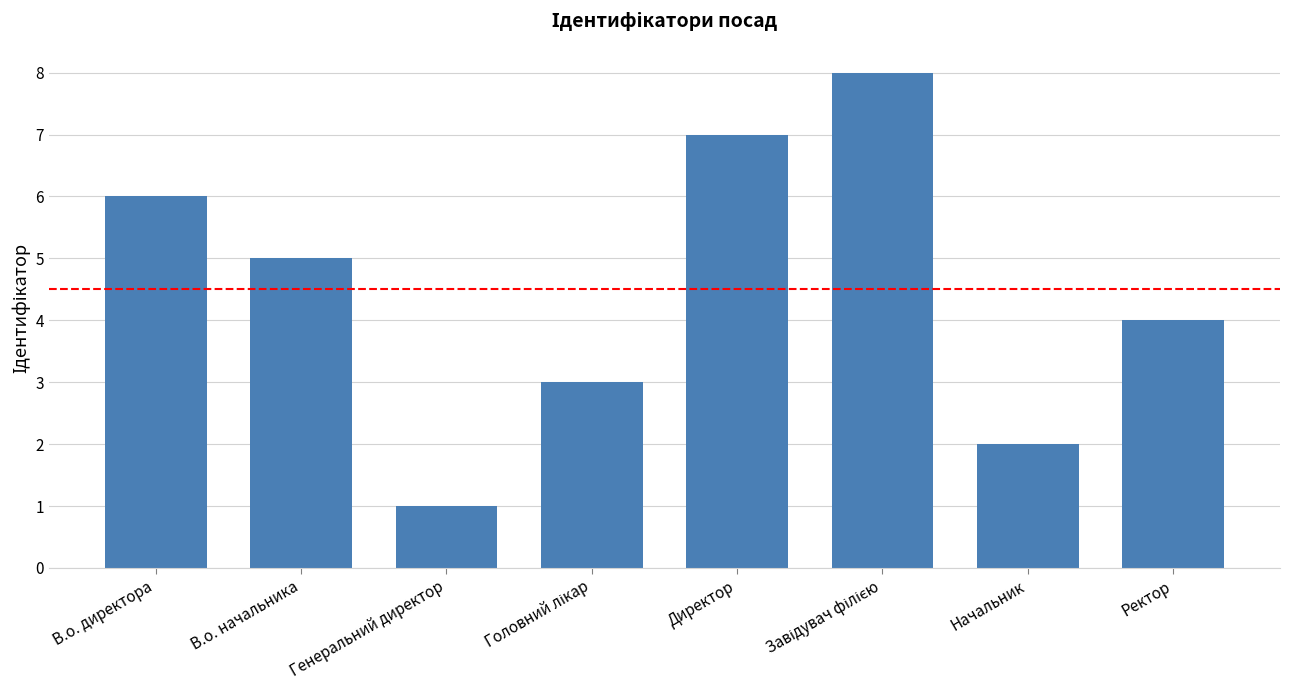

What position from the right is Начальник?

2